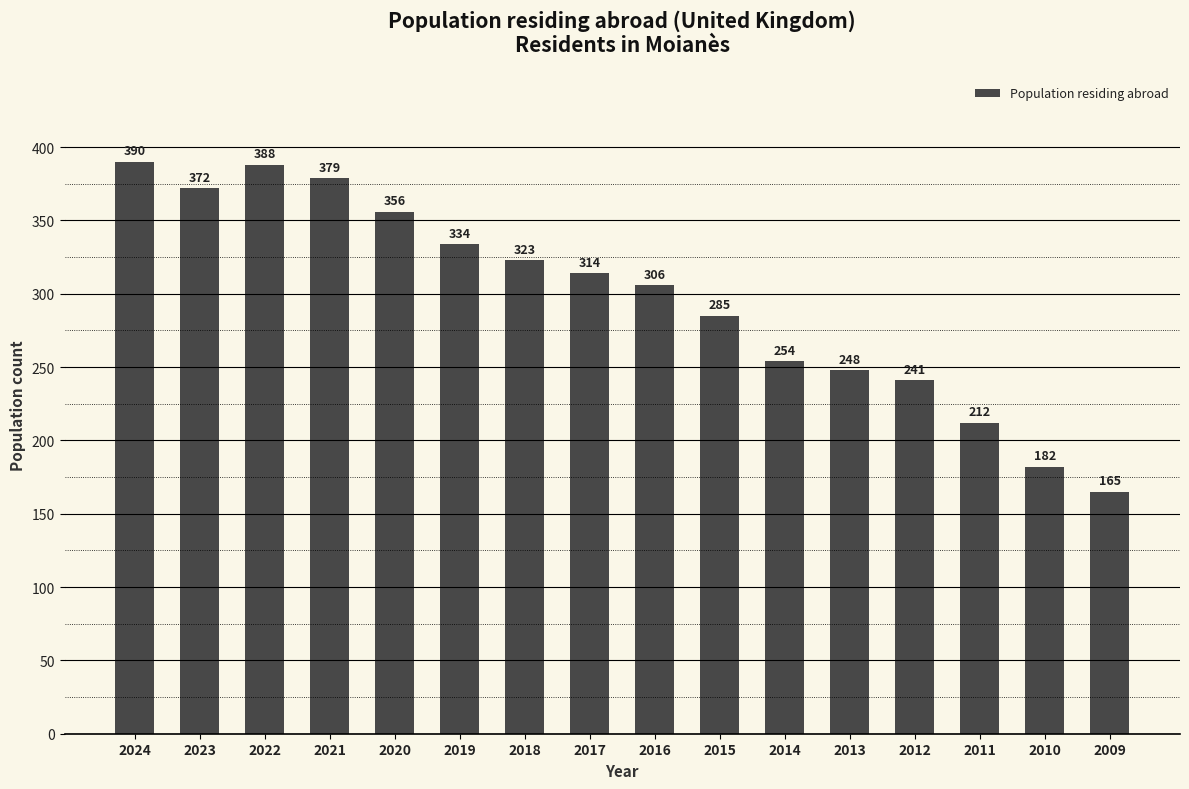

Are the bars horizontal?

No